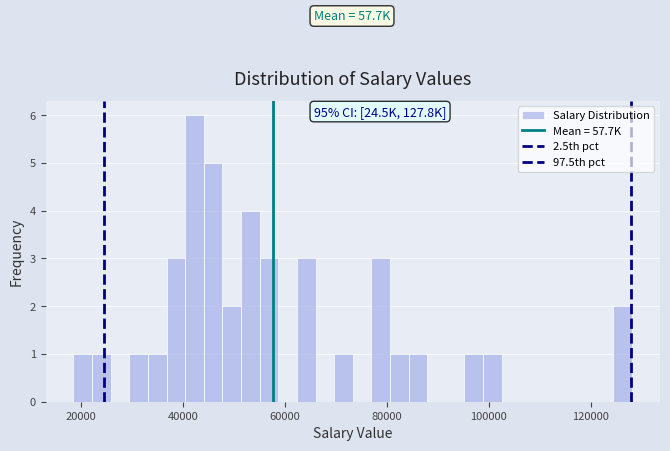

Read against the x-axis, roughly where is the centre of the tallest bar?

42000